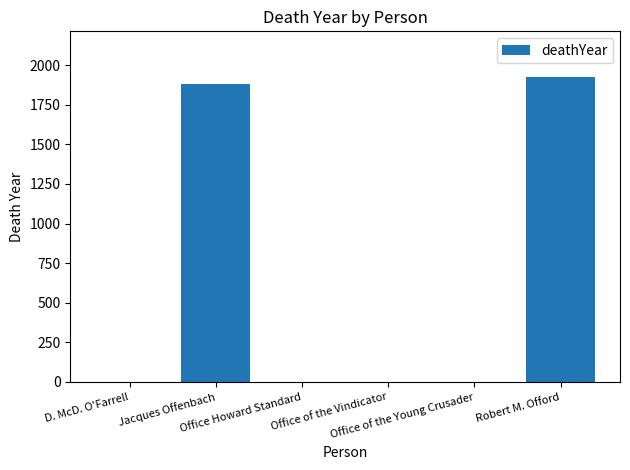

What is the greatest value displayed?

1924